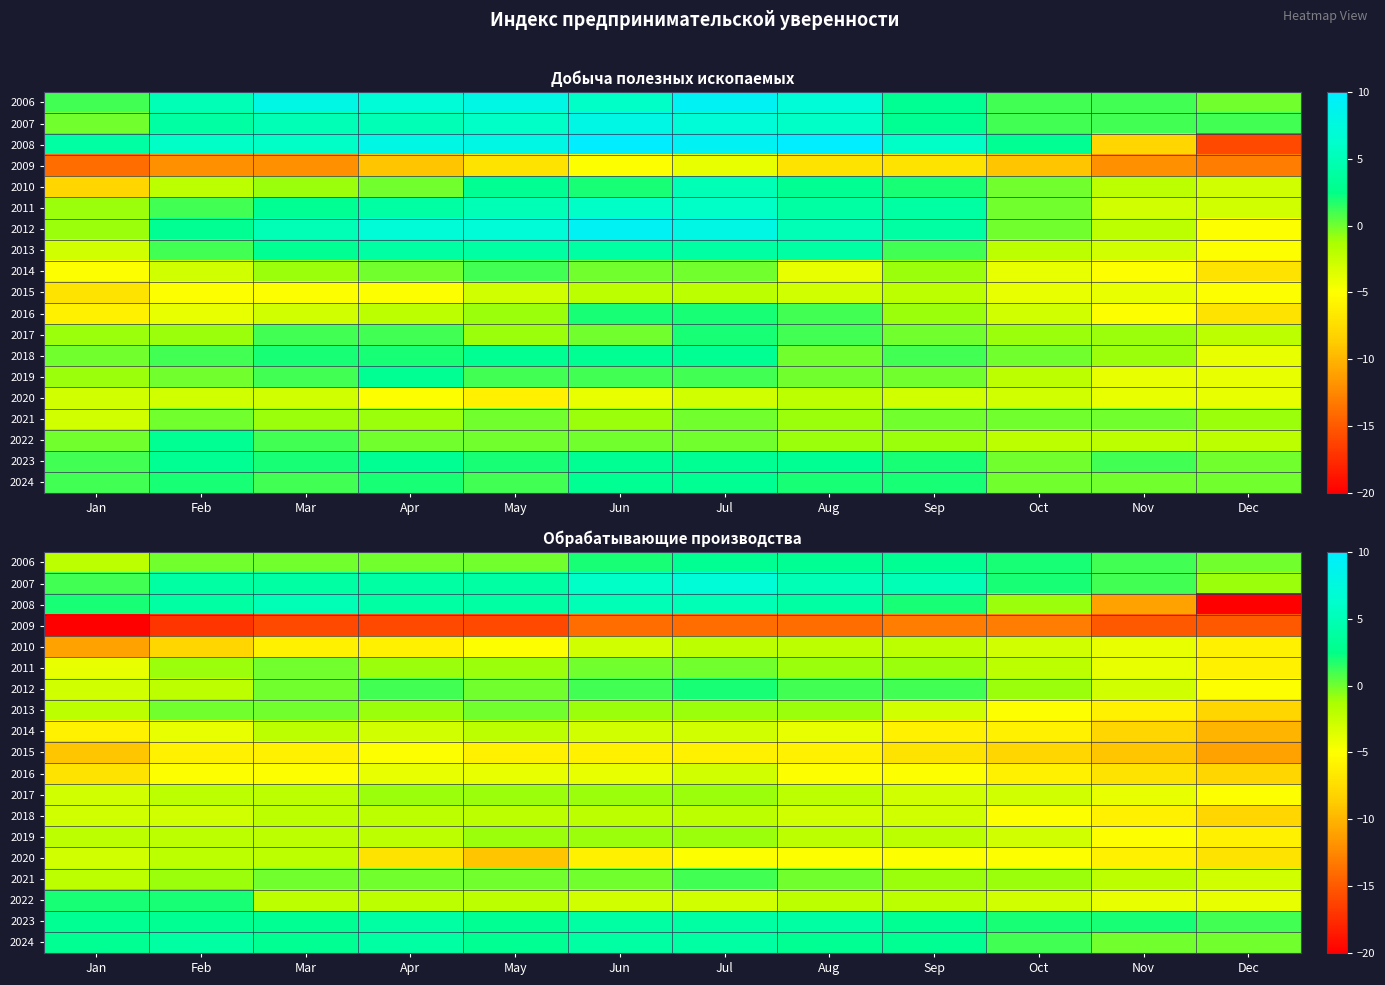

At which category is the sum across all series the highest?

Jul